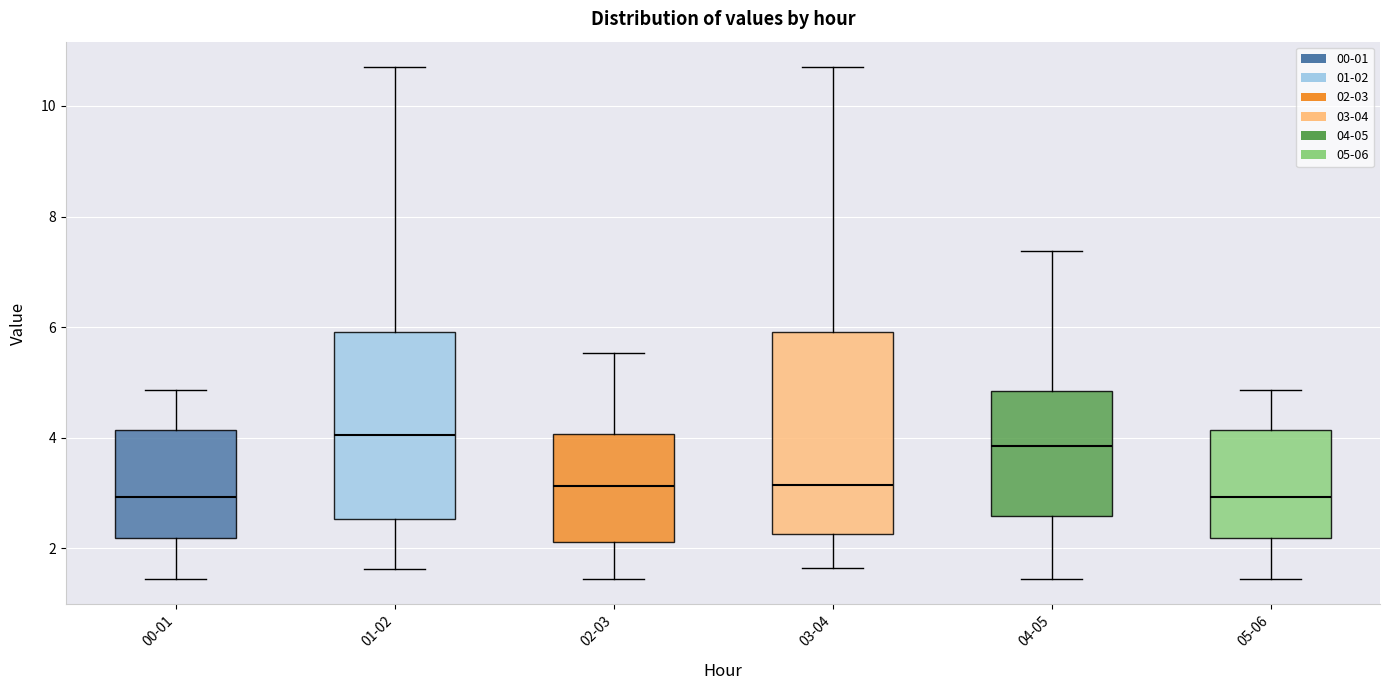

Comparing the boxes themselves (not the whiskers), which one is the tallest?

03-04